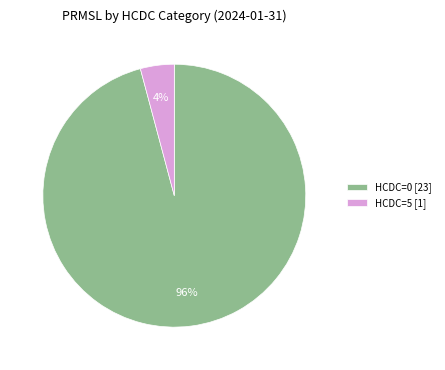

Rank the categories by value from lowest to highest.

HCDC=5 [1], HCDC=0 [23]